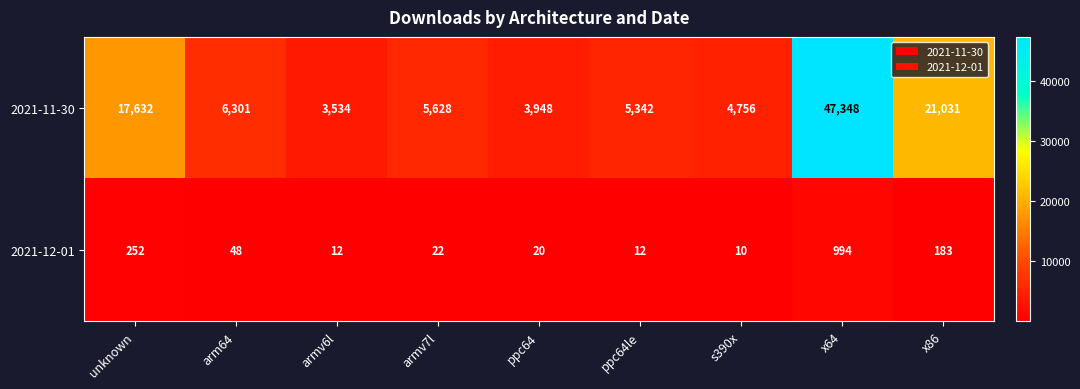

Rank the series by their maximum value, from lowest to highest.

2021-12-01, 2021-11-30